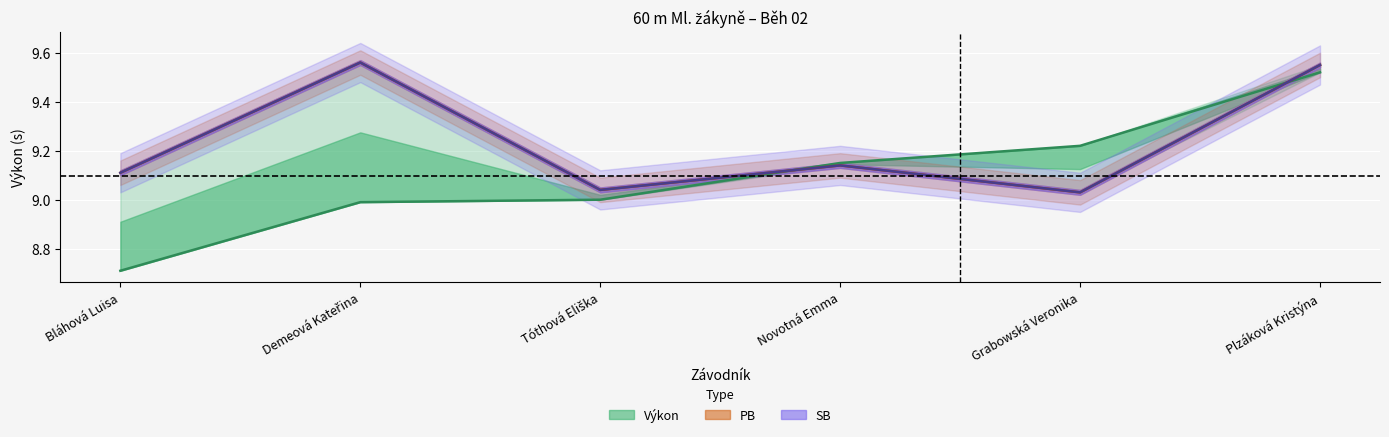

At which category does the chart reach its peak across all series?

Demeová Kateřina